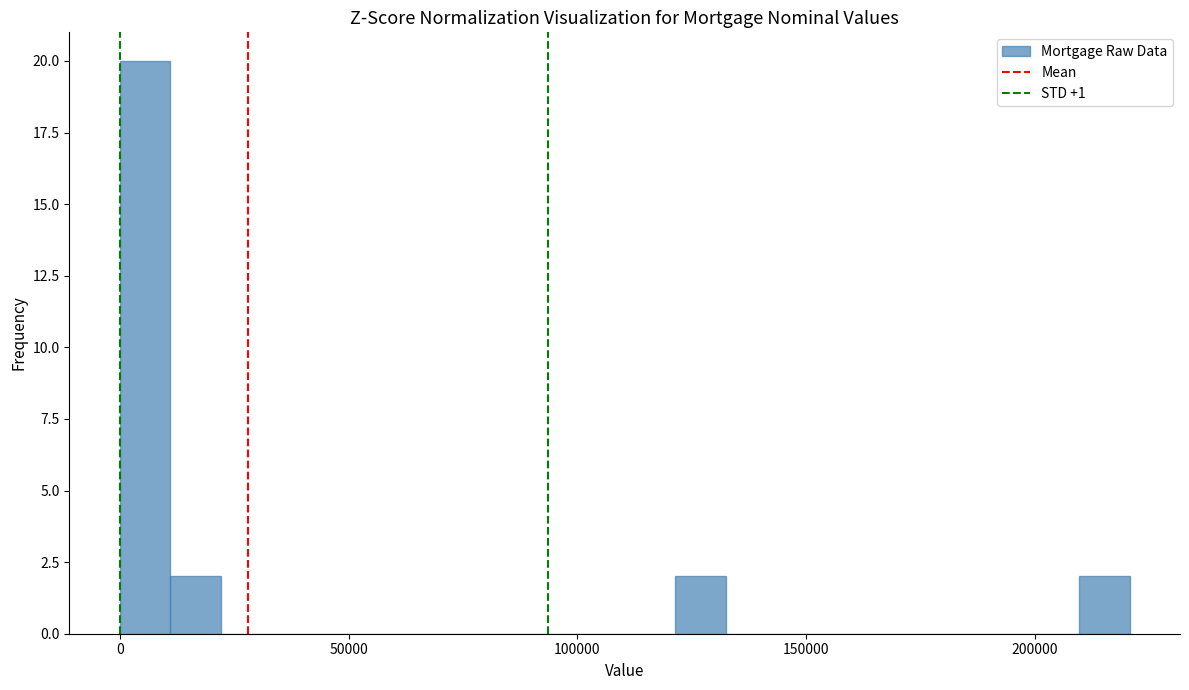

Around what value on the x-axis is the tallest bar? Give the approximate position of its centre, as read against the axis.

5000